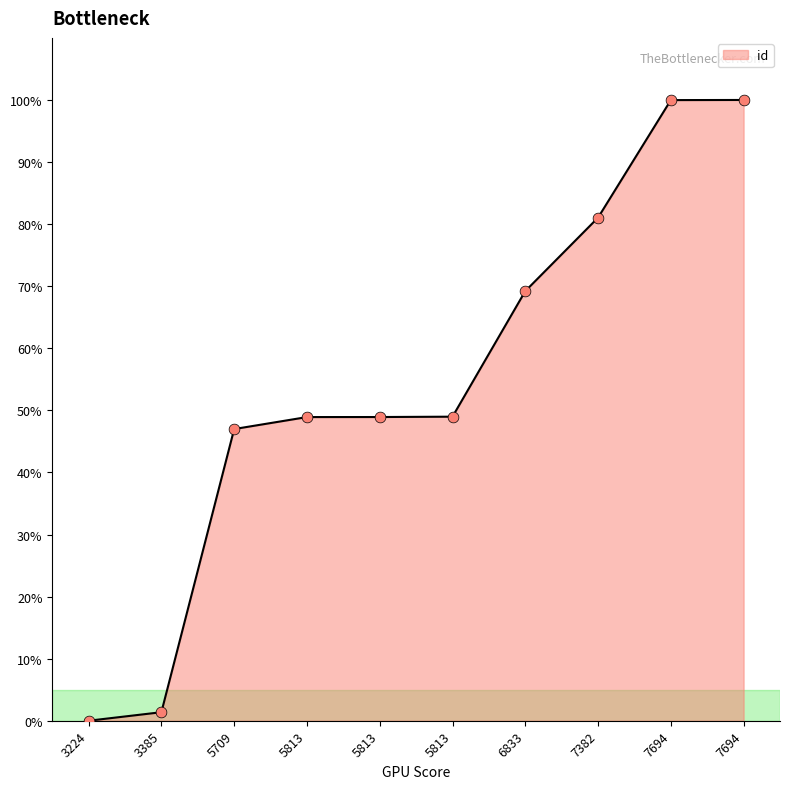

What is the ratio of the value at 5813 to the value at 6833?

0.7